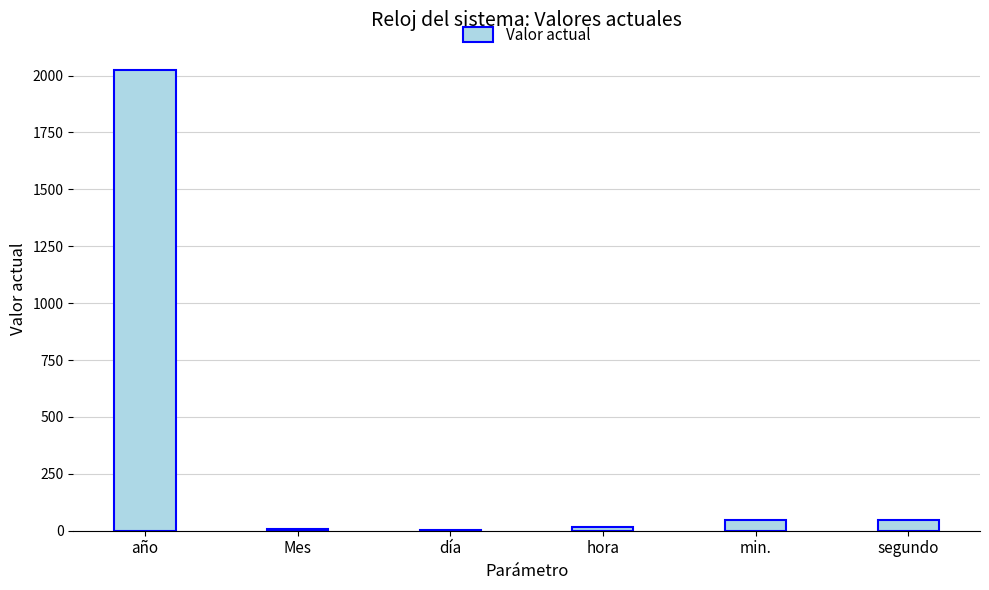

How many categories are shown in the chart?

6